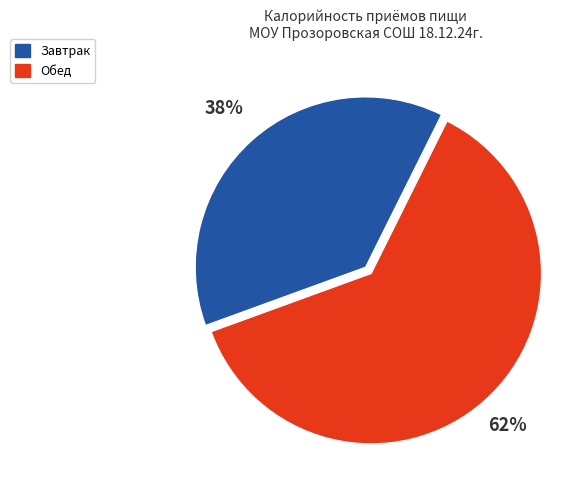

Which slice is the largest?

Обед